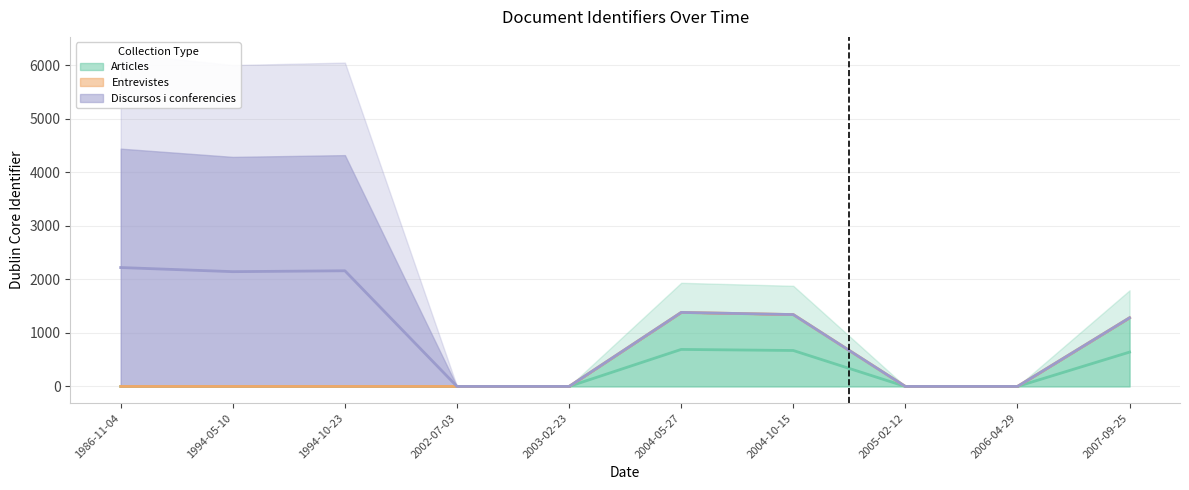

What is the difference between the highest and lowest values at 1986-11-04?

4443